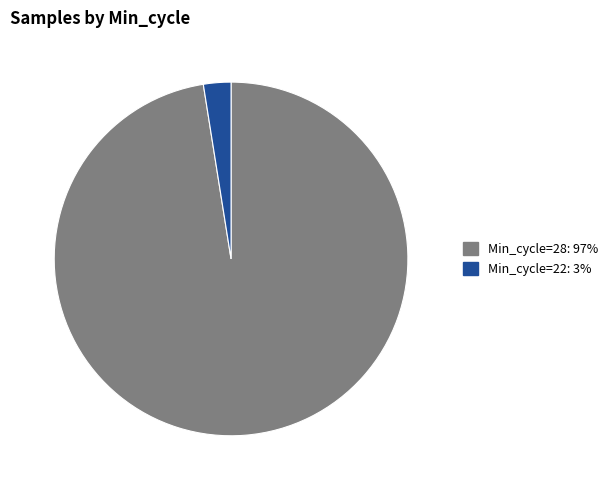

Is there a majority slice in this chart?

Yes